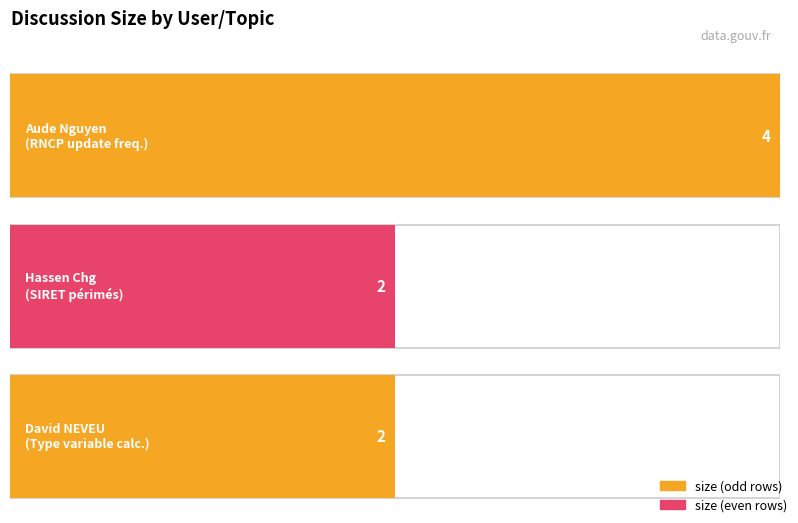

What is the minimum value shown in the chart?

2